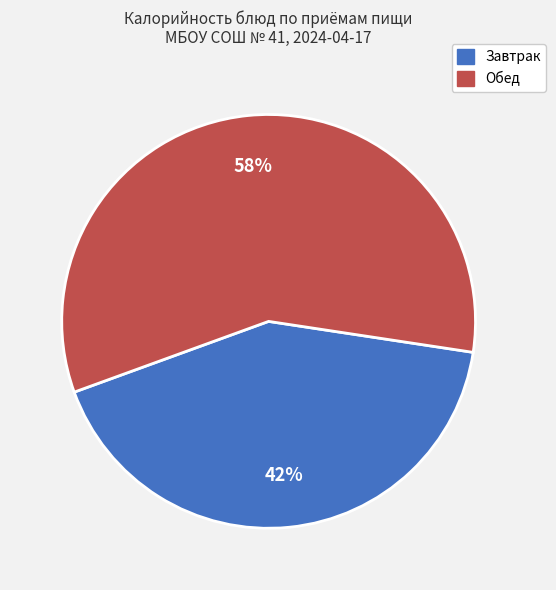

Does any single category account for the majority?

Yes